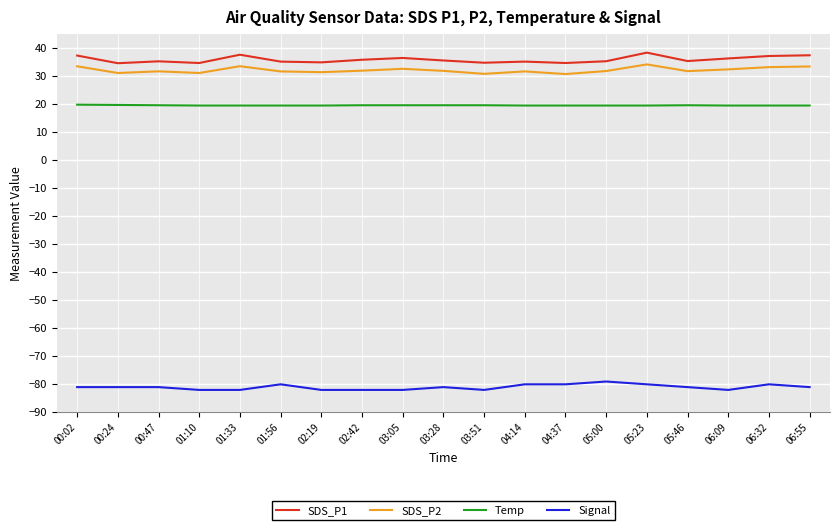

What is the spread (max minus min) of values at 05:23?

118.4